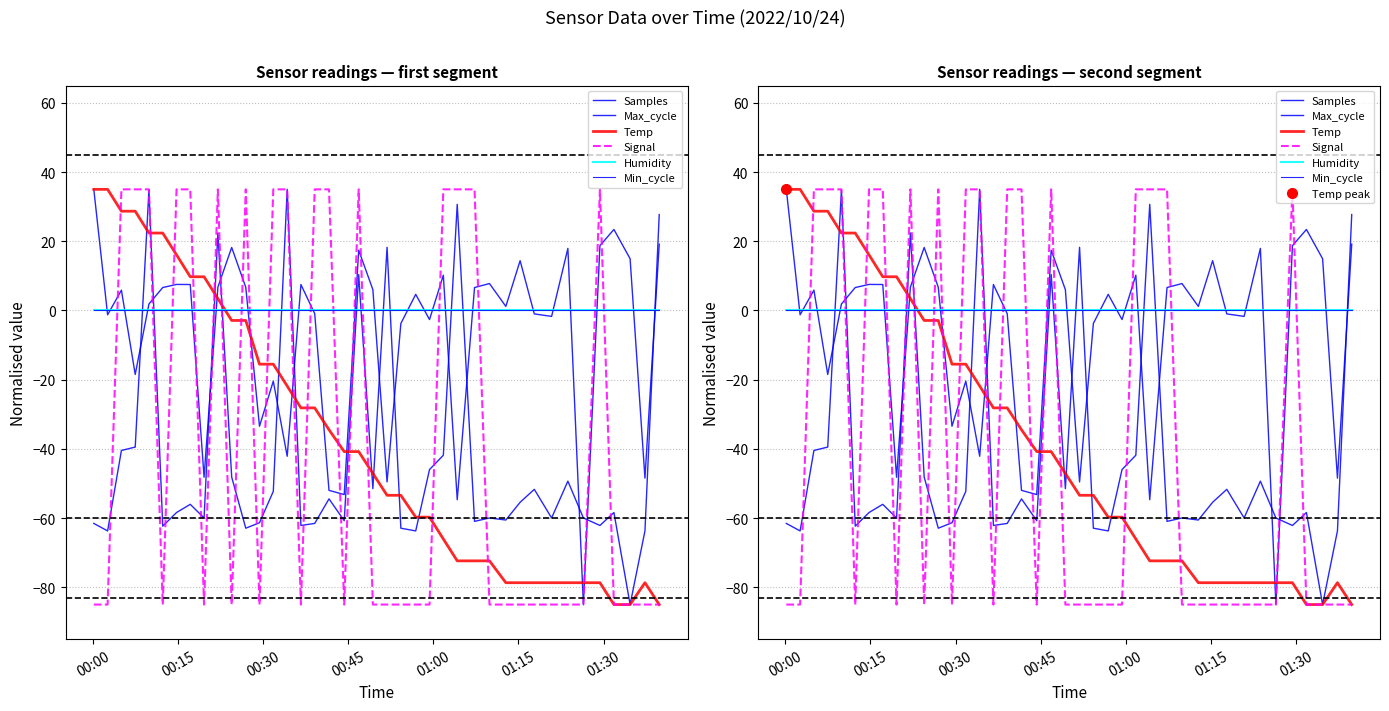

Rank the series by their maximum value, from lowest to highest.

Humidity, Min_cycle, Samples, Max_cycle, Temp, Signal